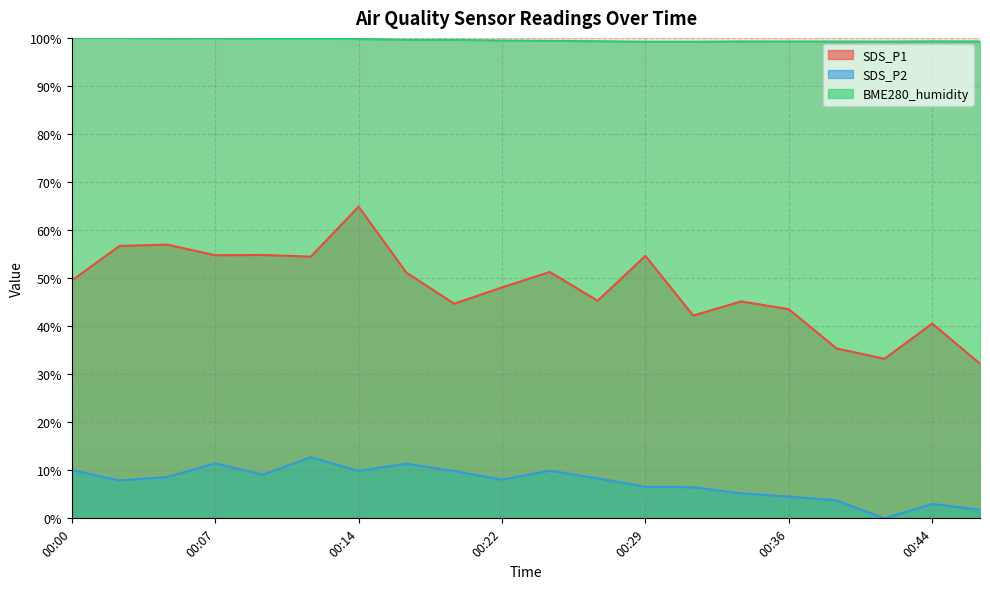

What is the average value of the BME280_humidity series?

99.5